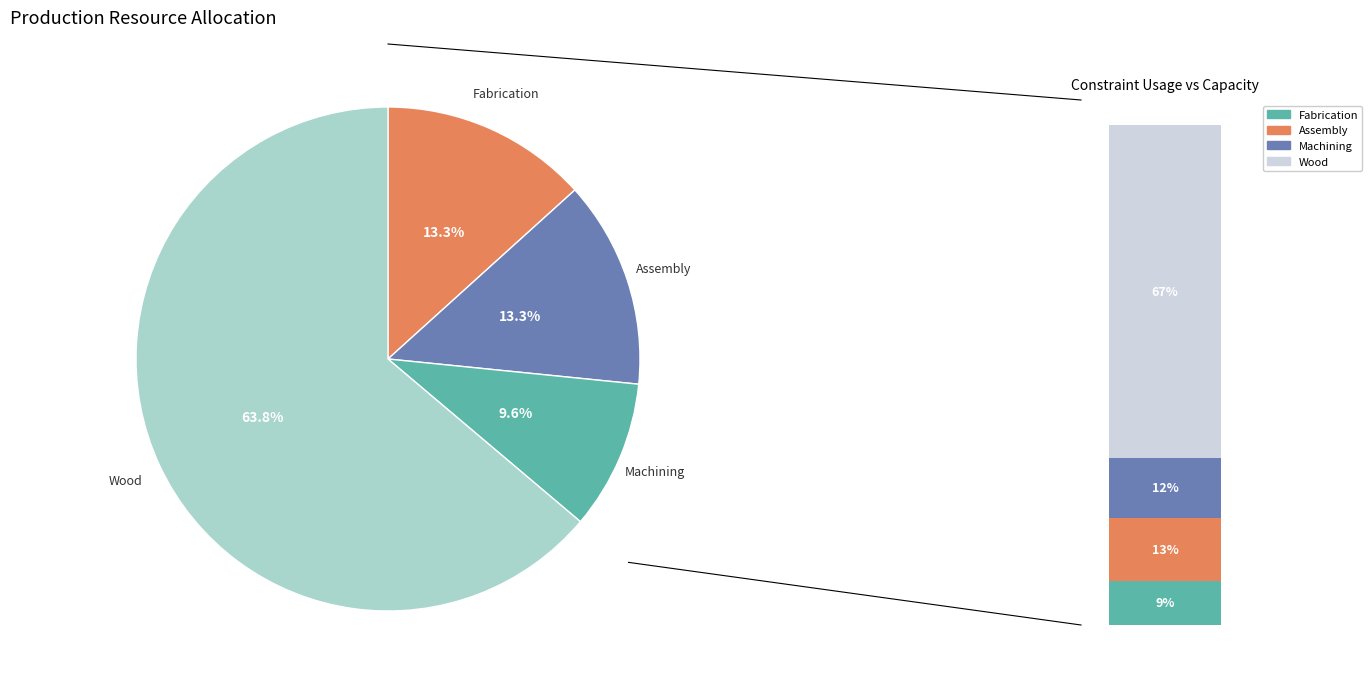

How many slices are in this pie chart?

4